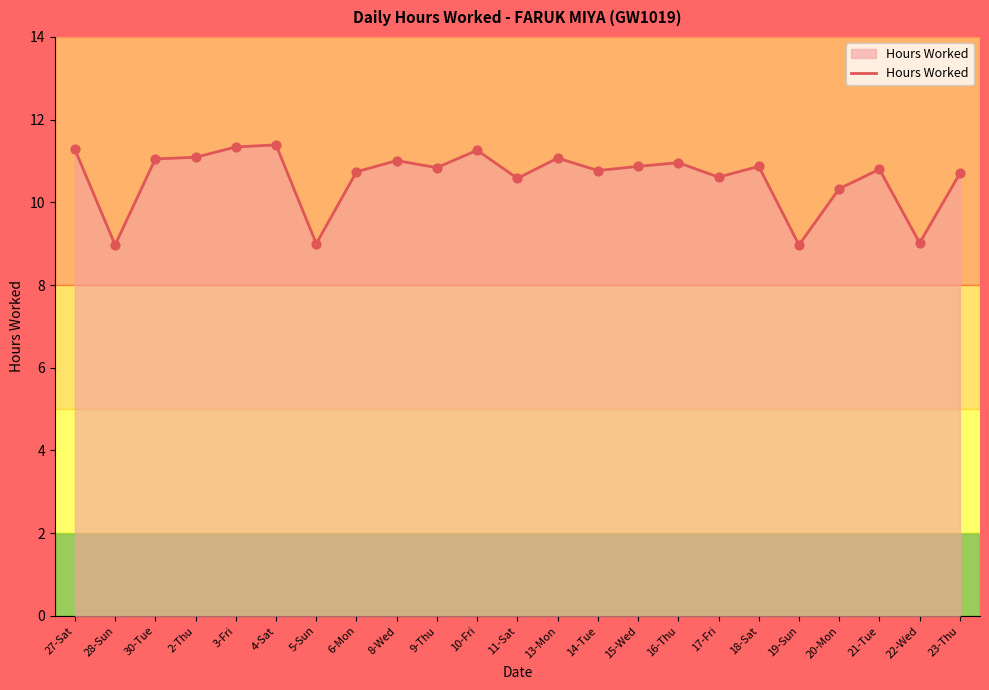

What is the change in value from 10-Fri to 11-Sat?

-0.7